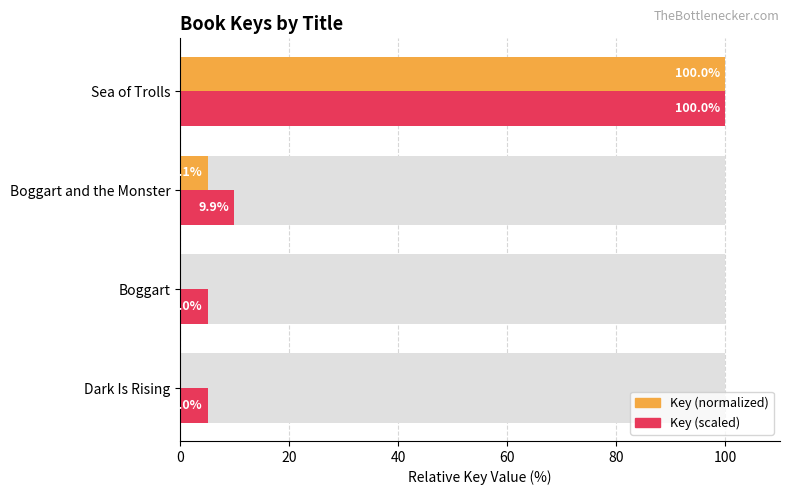

Which series changed the most between Dark Is Rising and Sea of Trolls?

Key (normalized)